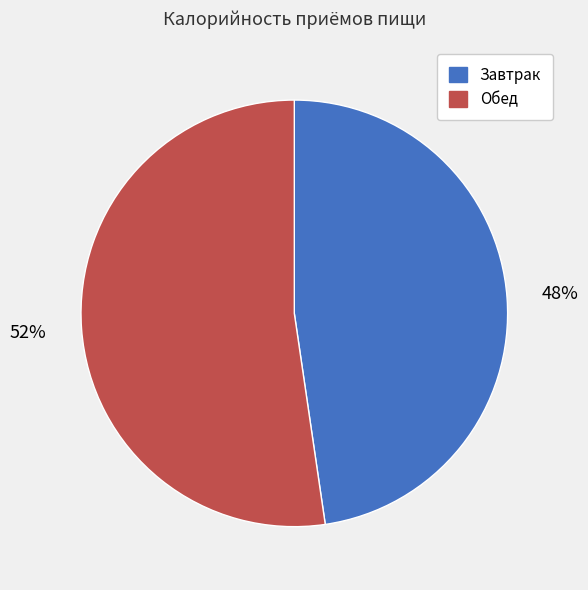

To the nearest percent, what percentage of the pie is Завтрак?

48%